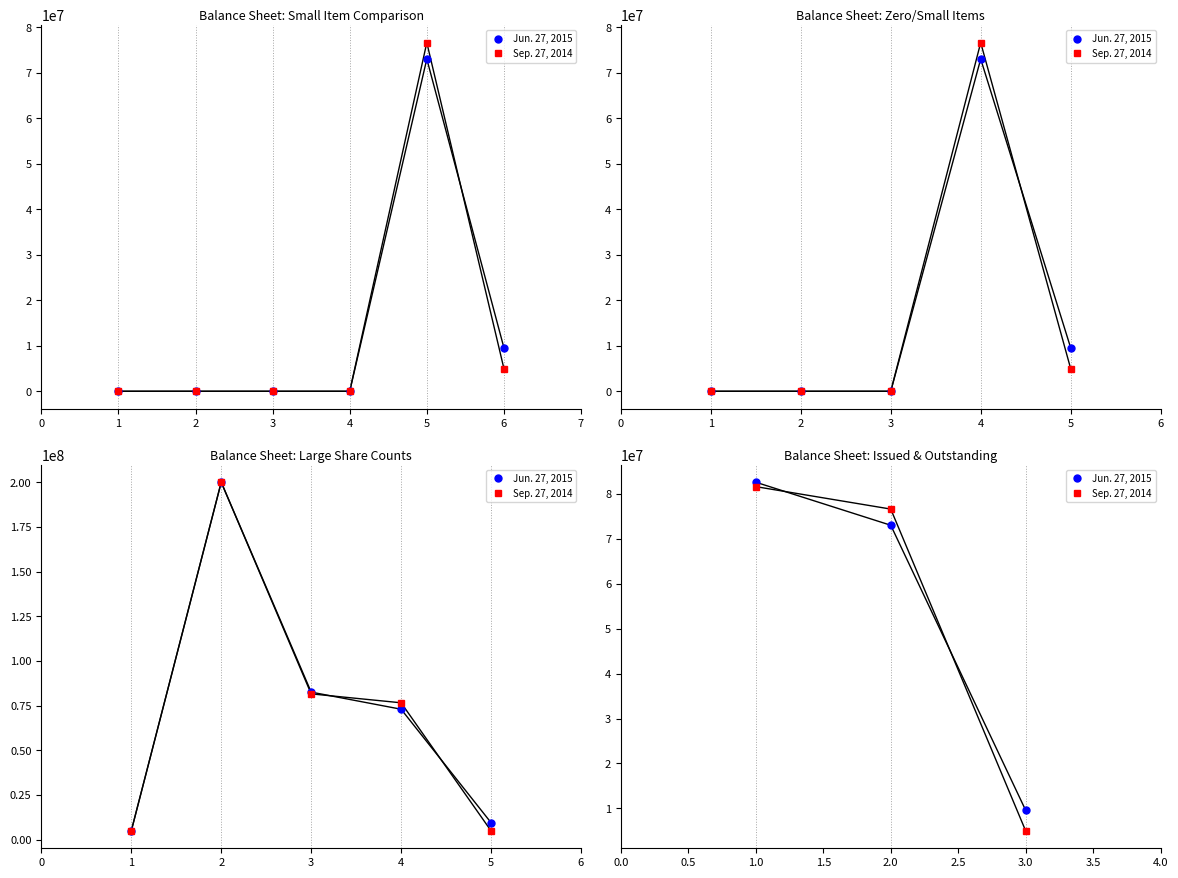

Which series has the largest total across all categories?

Jun. 27, 2015